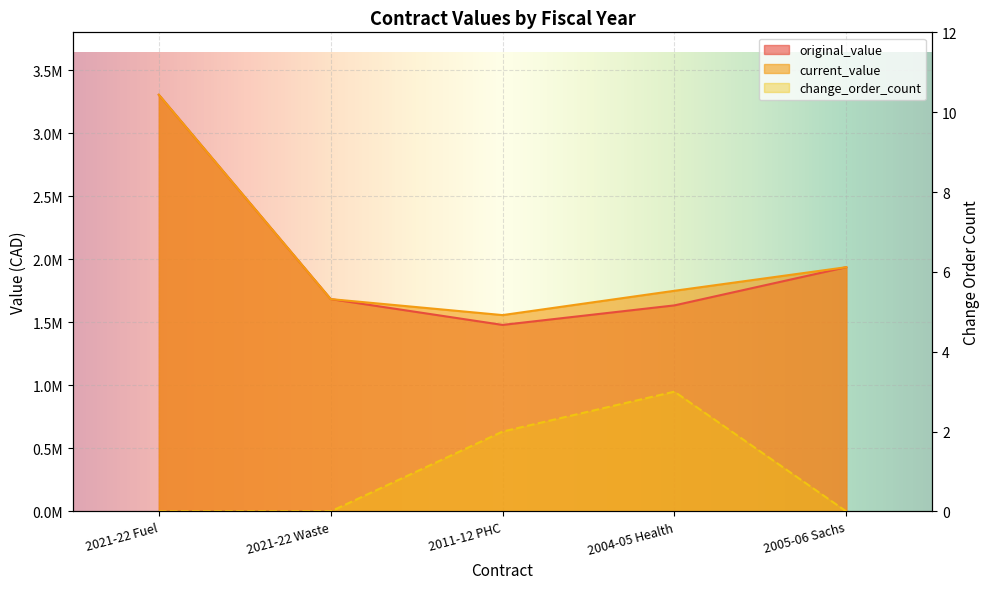

Is the value of current_value at 2021-22 Waste greater than the value of original_value at 2011-12 PHC?

Yes